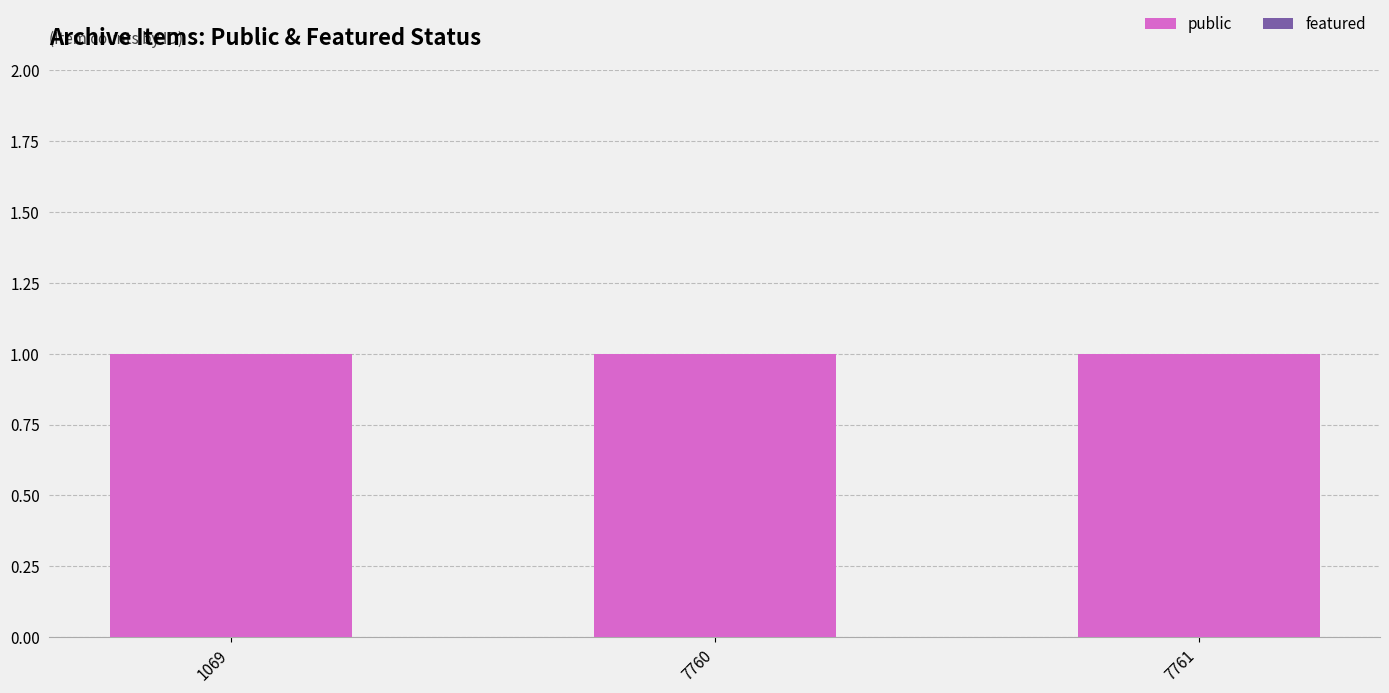

Rank the series by their average value, from highest to lowest.

public, featured